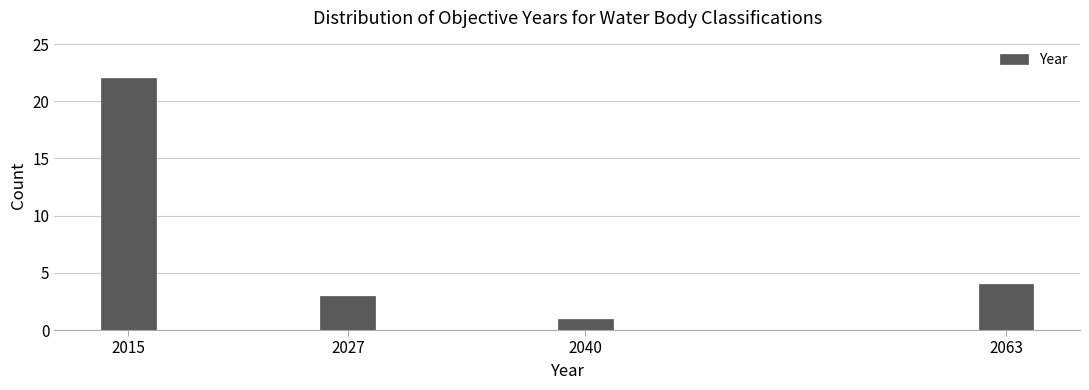

Reading left to right, transcribe all the data shown in this chart.

22	3	1	4